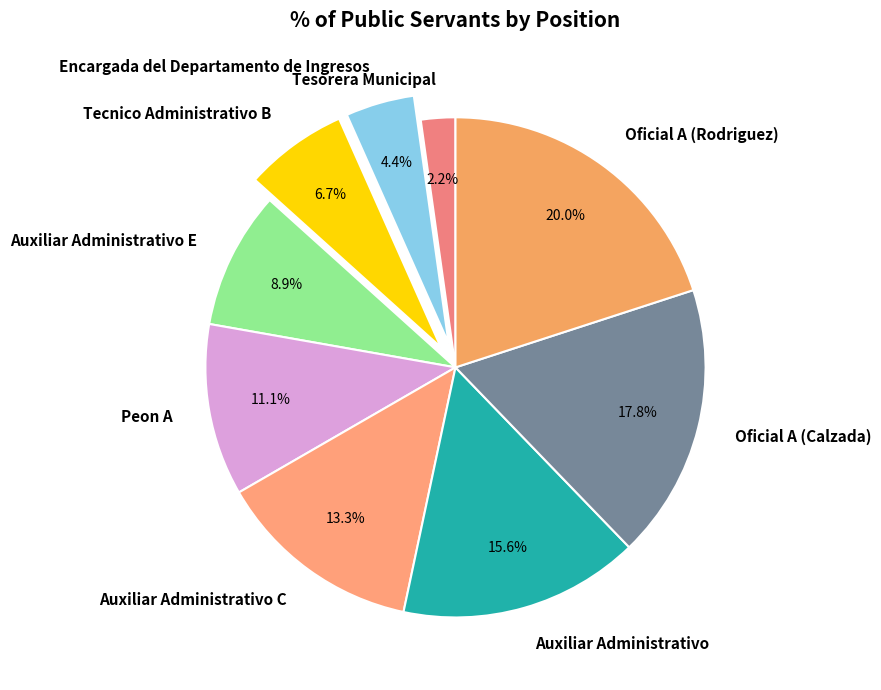

Combined, do Oficial A (Calzada) and Oficial A (Rodriguez) account for over 50%?

No